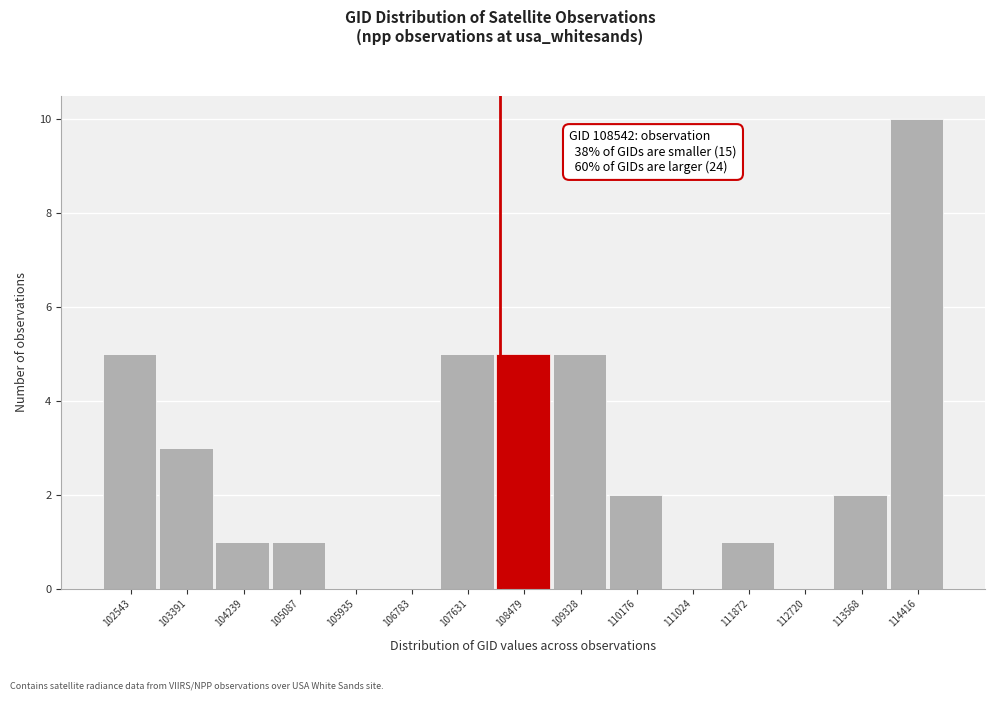

Reading left to right, transcribe all the data shown in this chart.

102543=5	103391=3	104239=1	105087=1	105935=0	106783=0	107631=5	108479=5	109328=5	110176=2	111024=0	111872=1	112720=0	113568=2	114416=10